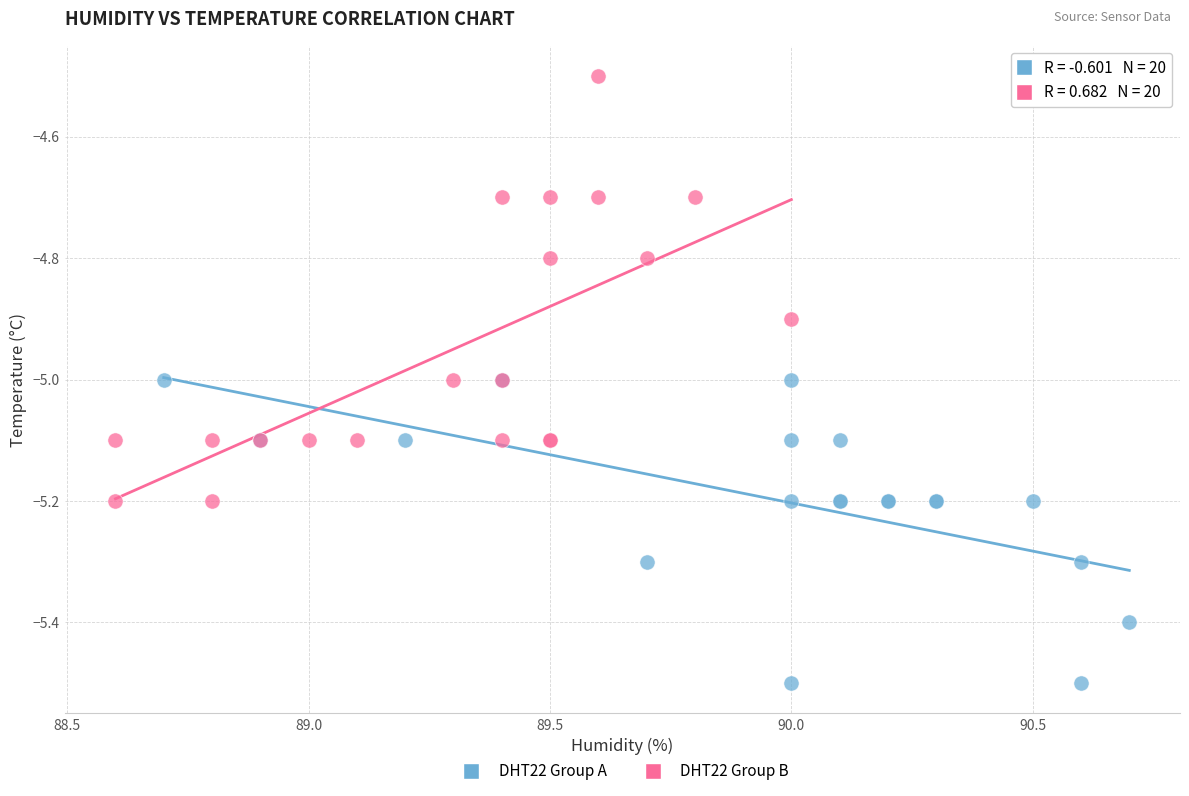

What are all the series names shown in the legend?

DHT22 Group A, DHT22 Group B